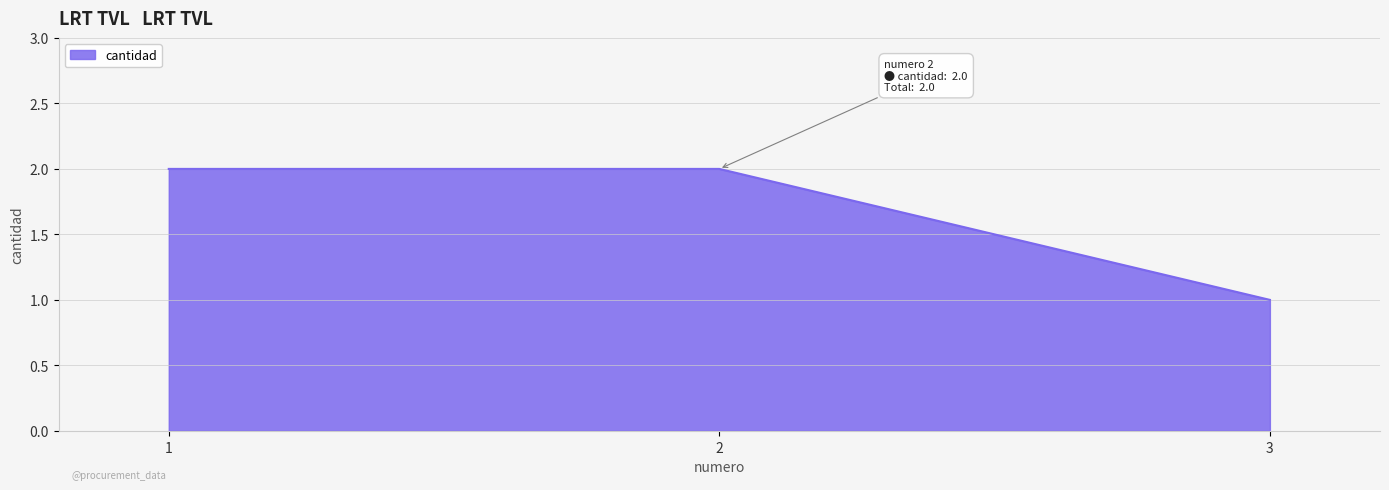

How many lines are shown in the chart?

1